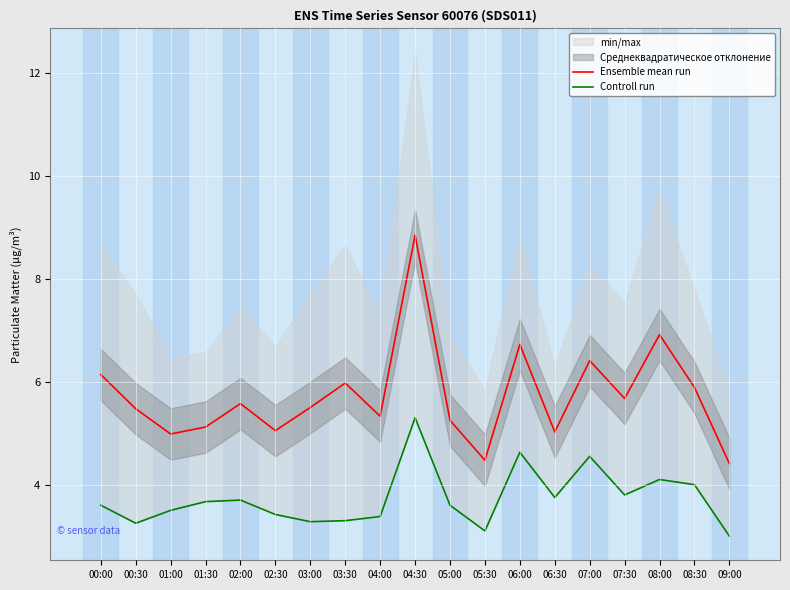

How many series are shown in this chart?

2